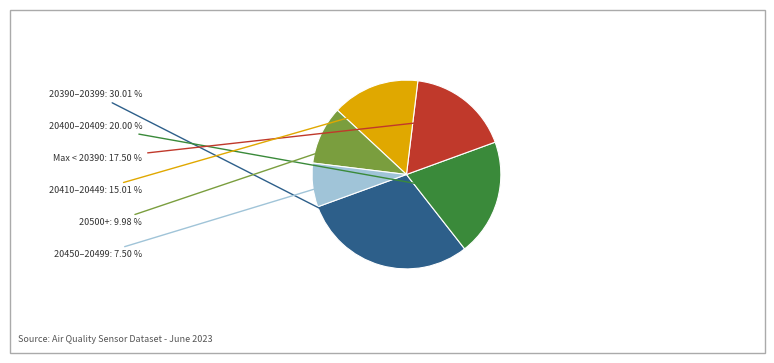

Which has a higher value, 20400–20409 or 20390–20399?

20390–20399